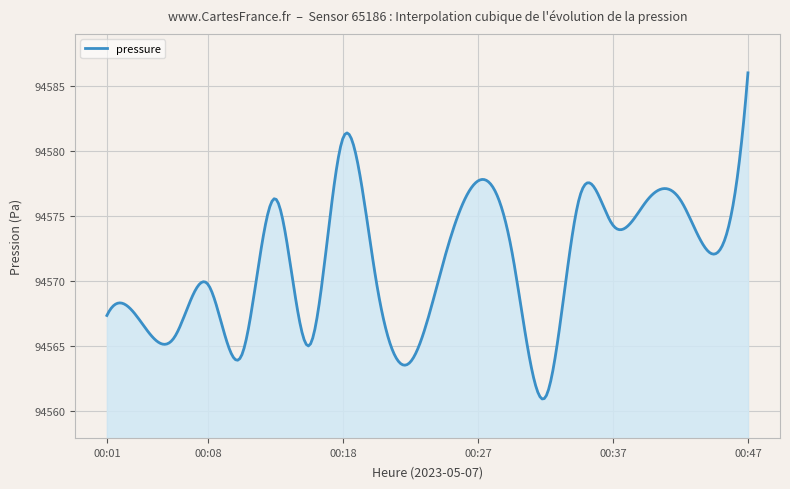

What is the minimum value shown in the chart?

94560.9